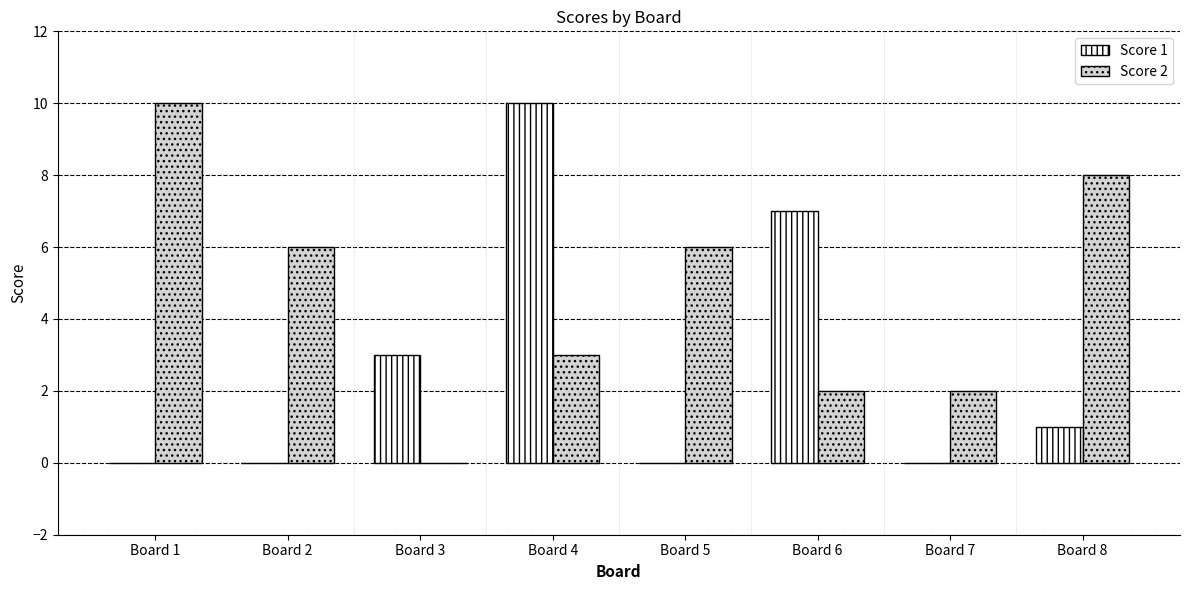

How many Score 2 values are between 2 and 8?

6